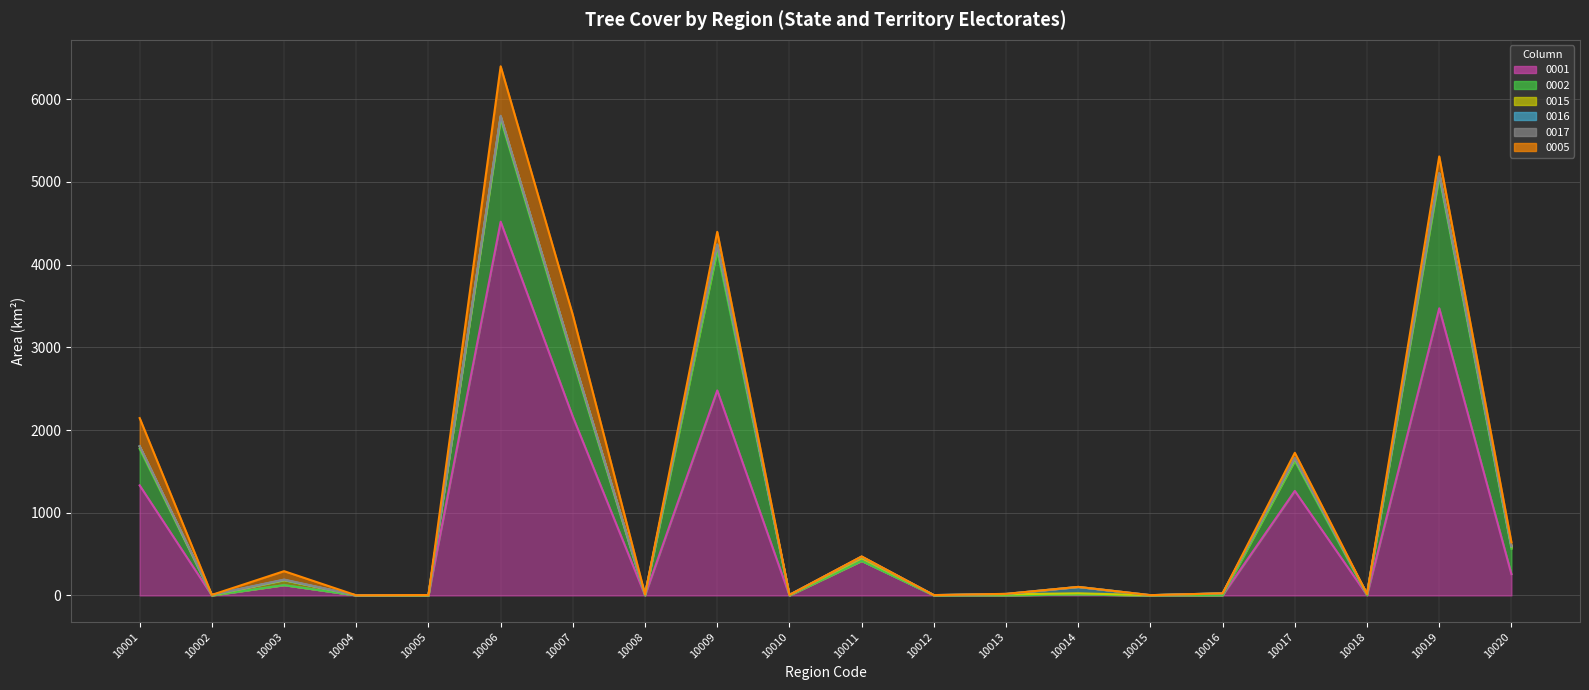

Which category has the lowest value in the 0017 (line) series?

10004